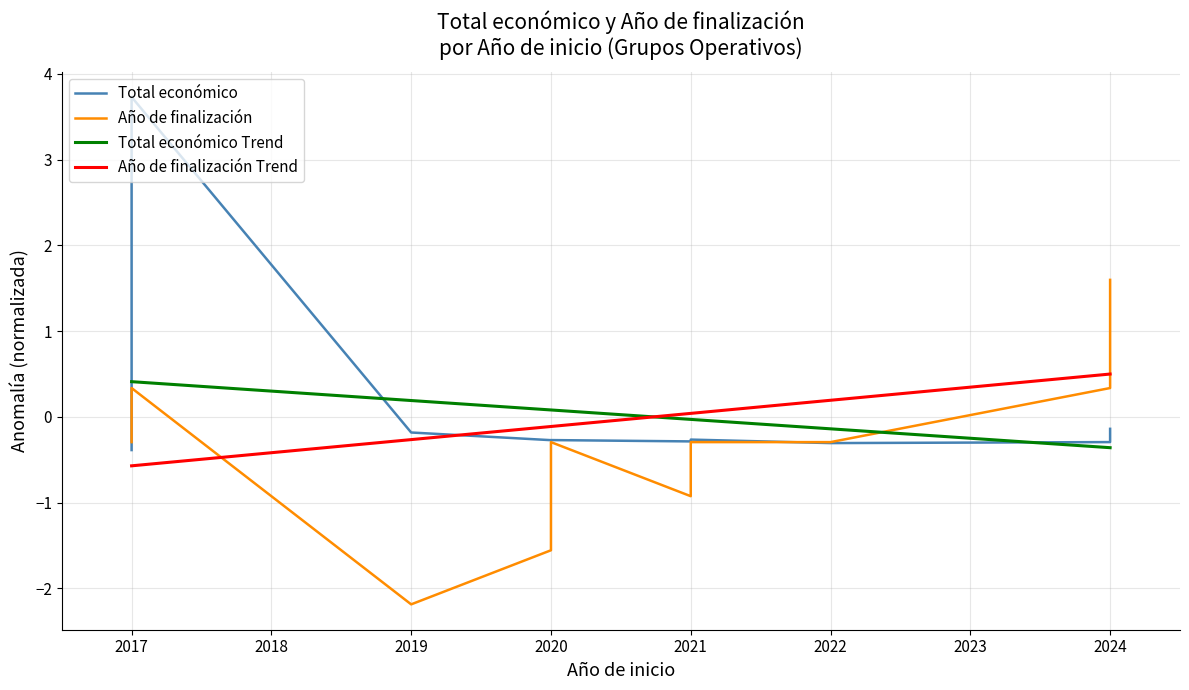

What value does the data have at 2024?

-0.3